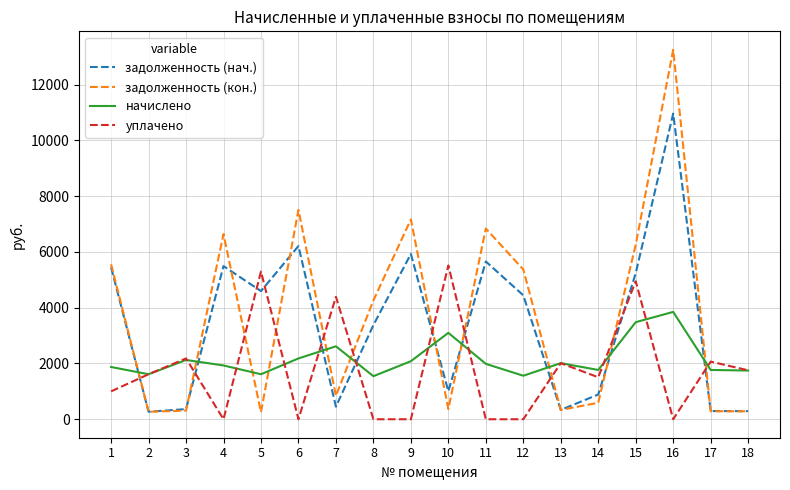

What is the average value of the уплачено series?

1794.0